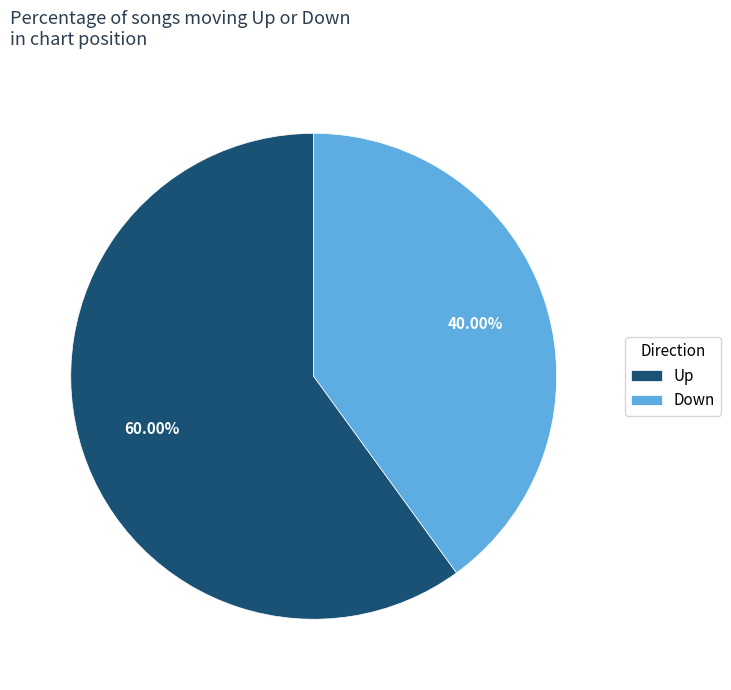

To the nearest percent, what is the difference between the largest and smallest slice percentages?

20%